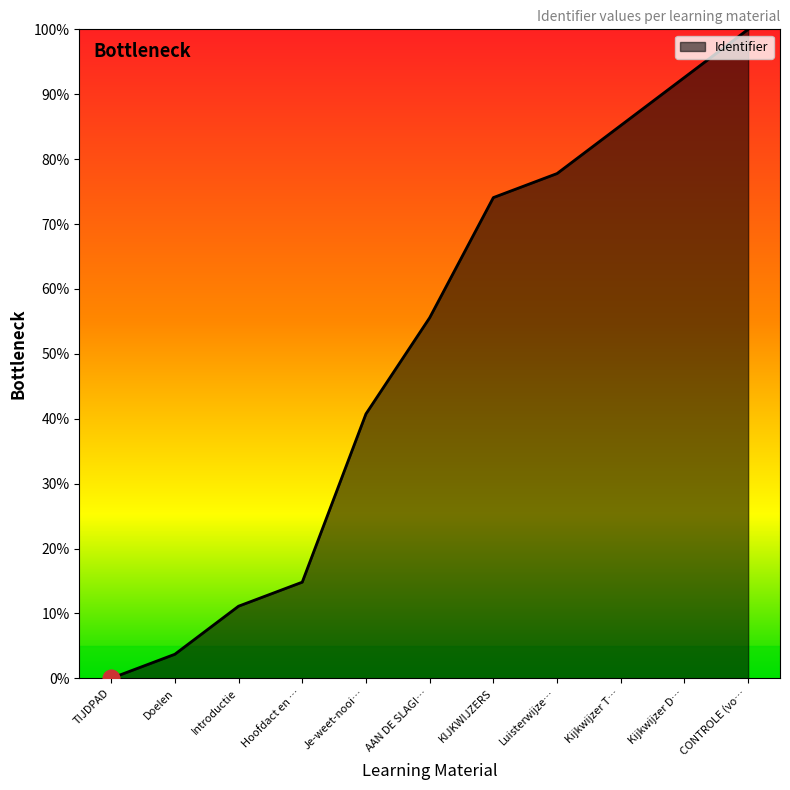

What is the change in value from Je-weet-nooi… to AAN DE SLAG!…?

+14.8